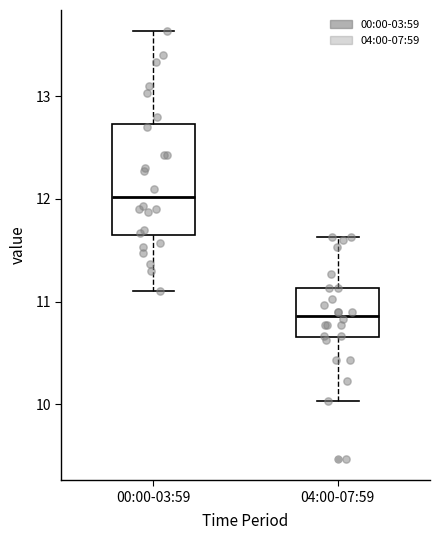

Reading left to right, transcribe this box plot: for each box, give where its median line is, the range the box spans, and where its two whiskers end, as read against the y-axis. The values are not printed on the chart, so give them approximately, as read against the axis.

00:00-03:59: median 12.0, box 11.6 to 12.7, whiskers 11.1 to 13.6
04:00-07:59: median 10.9, box 10.7 to 11.1, whiskers 10.0 to 11.6